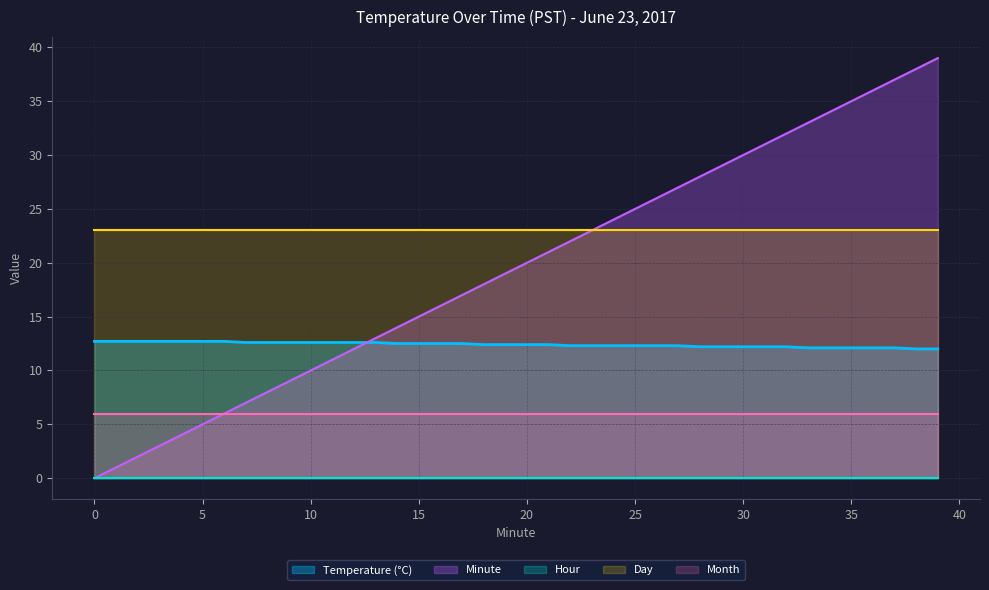

What is the greatest value displayed?

39.0